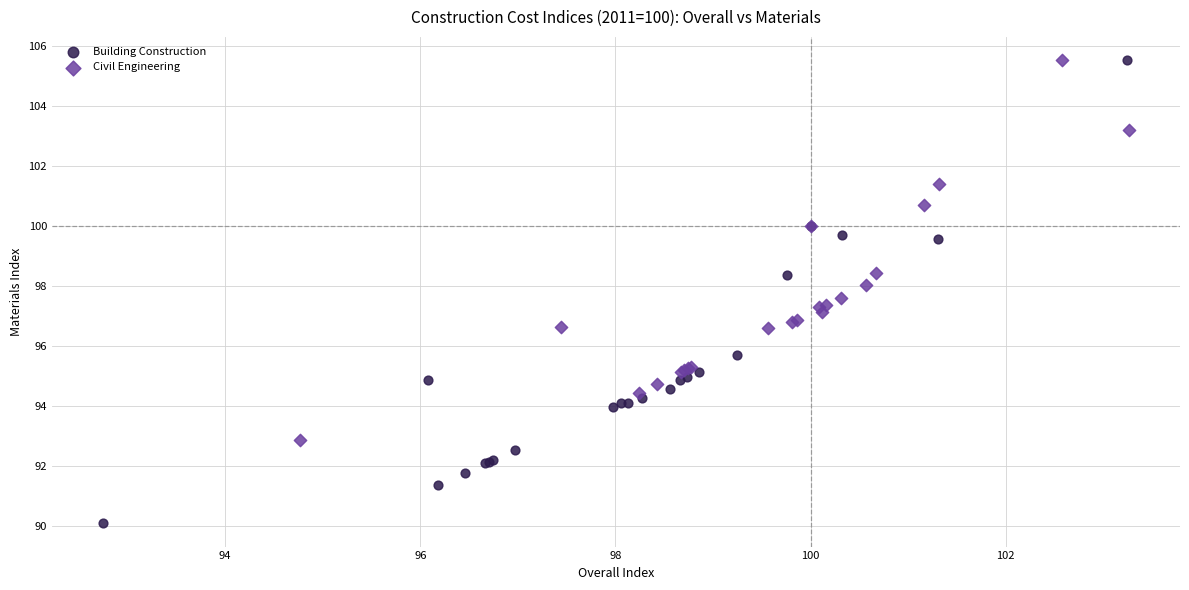

Which series reaches the minimum Y coordinate?

Building Construction